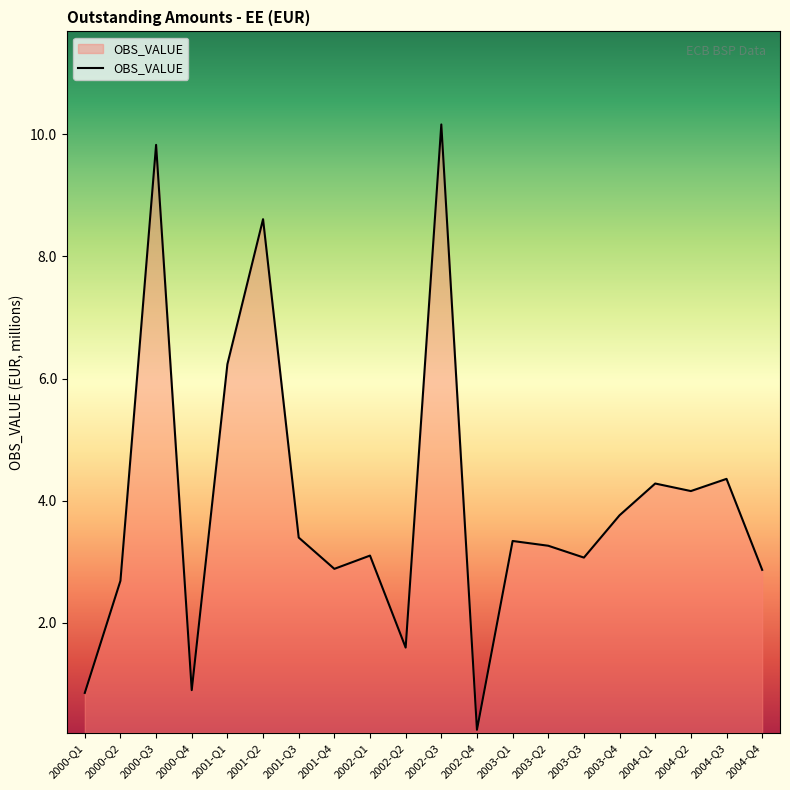

What is the average value?

4.0